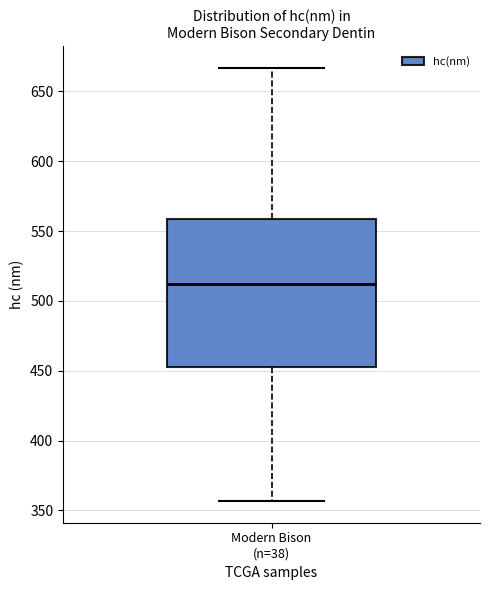

Read this box plot against the y-axis: the position of the median line, the range covered by the box, and the ends of both whiskers. The values are not printed on the chart, so give them approximately, as read against the axis.

median 510, box 455 to 560, whiskers 355 to 665